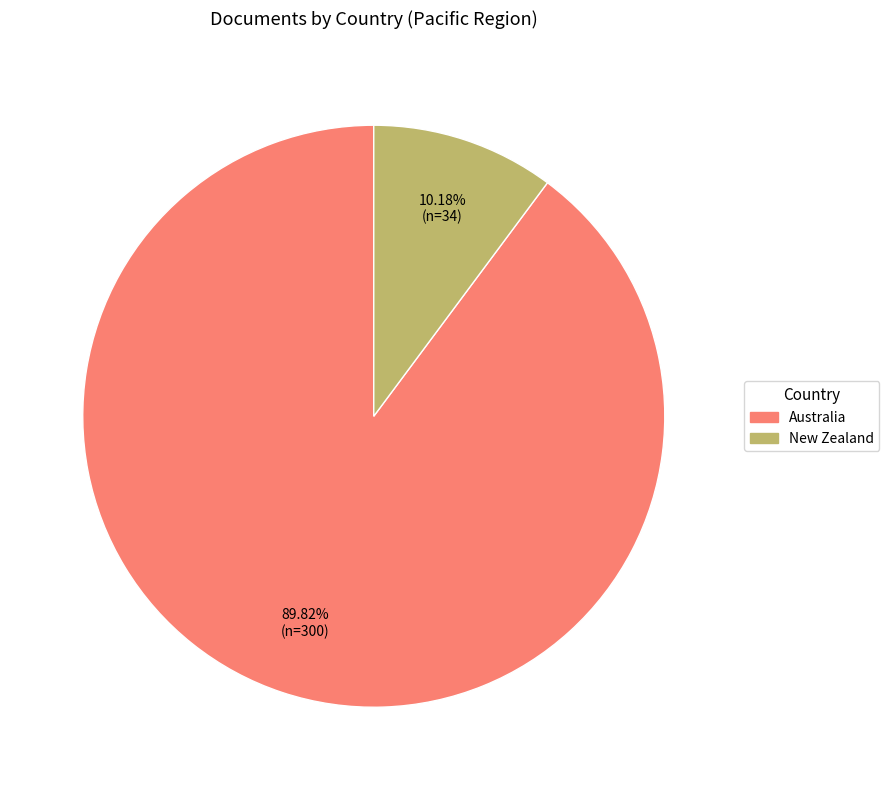

Is it true that New Zealand is 10% of the pie?

True